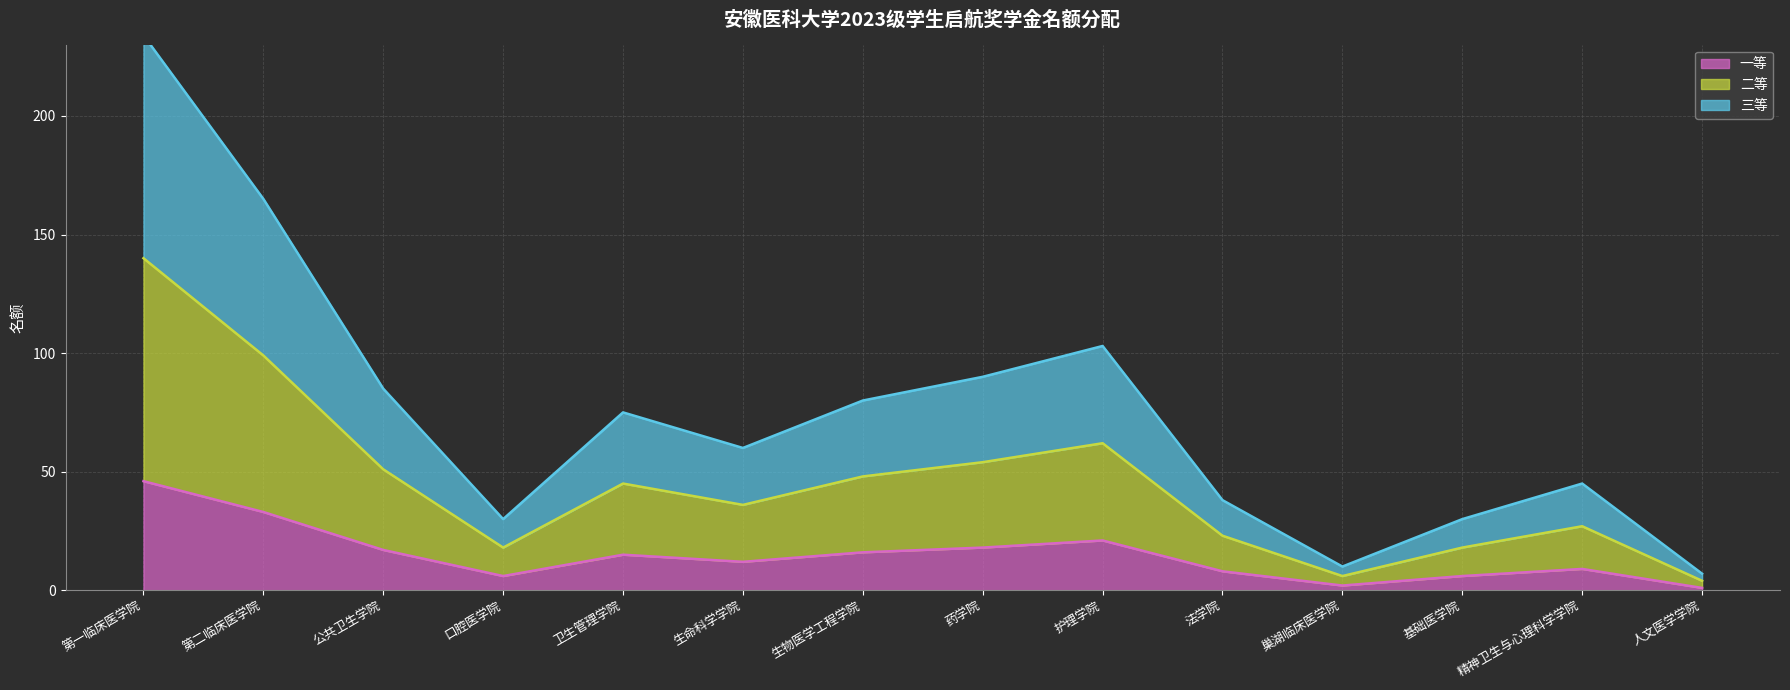

Which category has the highest value in the 一等 series?

第一临床医学院